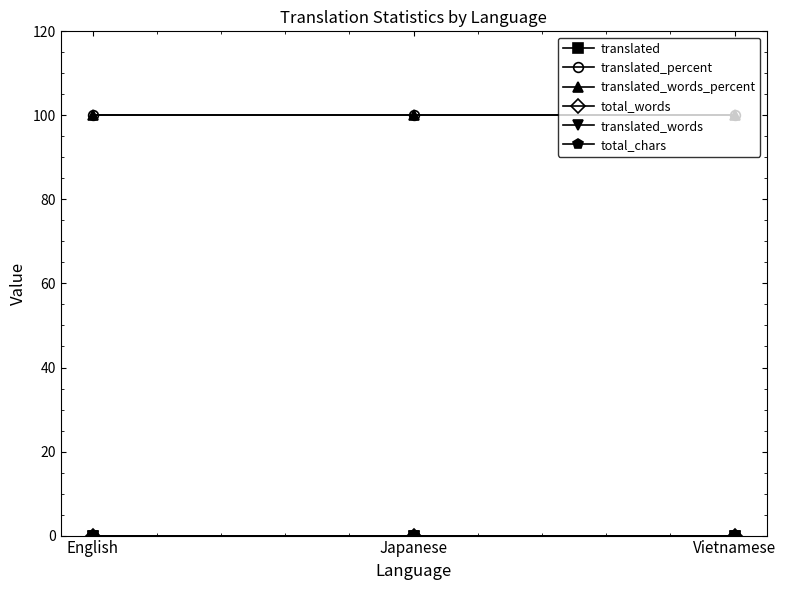

Which category has the highest value in the translated series?

English